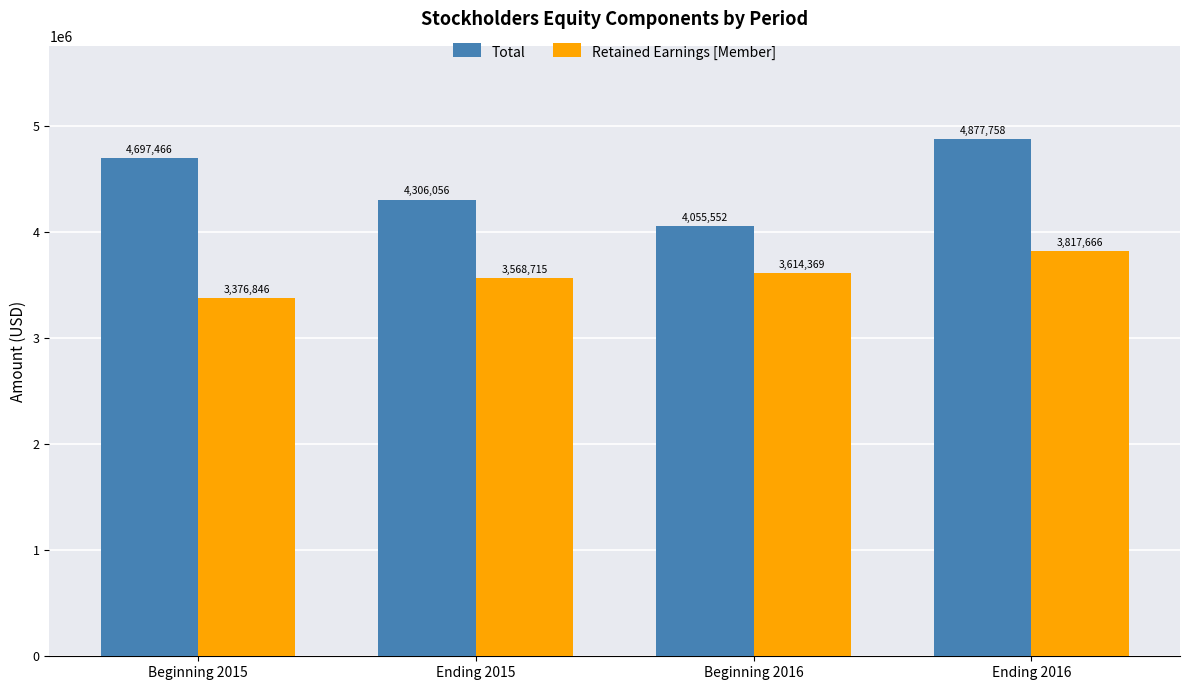

What position from the left is Beginning 2016?

3